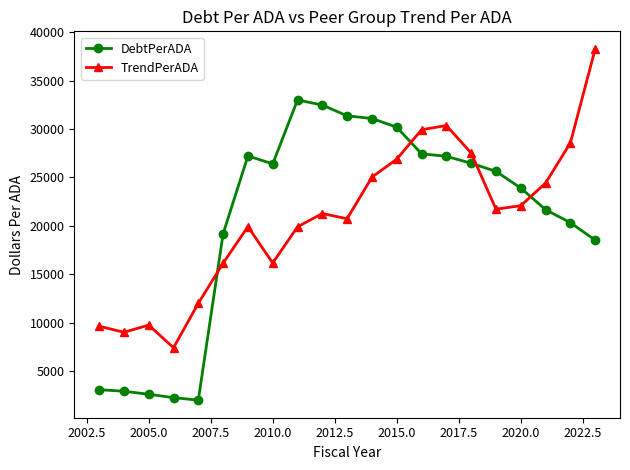

What is the value of the DebtPerADA point at the 7th from the left?

27224.0